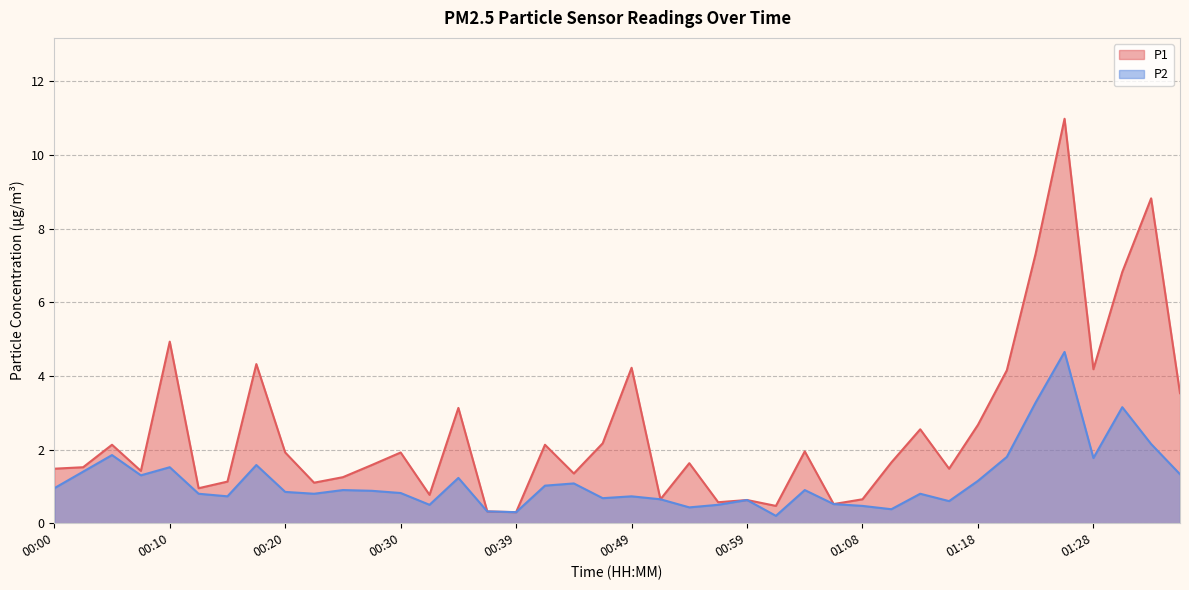

What is the label of the 16th point from the left?

00:37